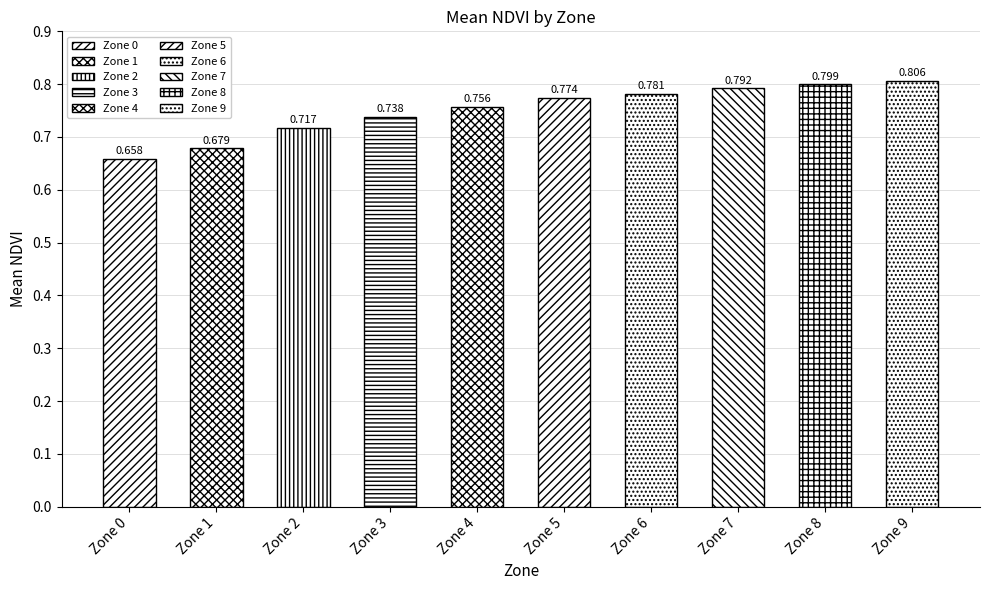

What is the minimum value shown in the chart?

0.7